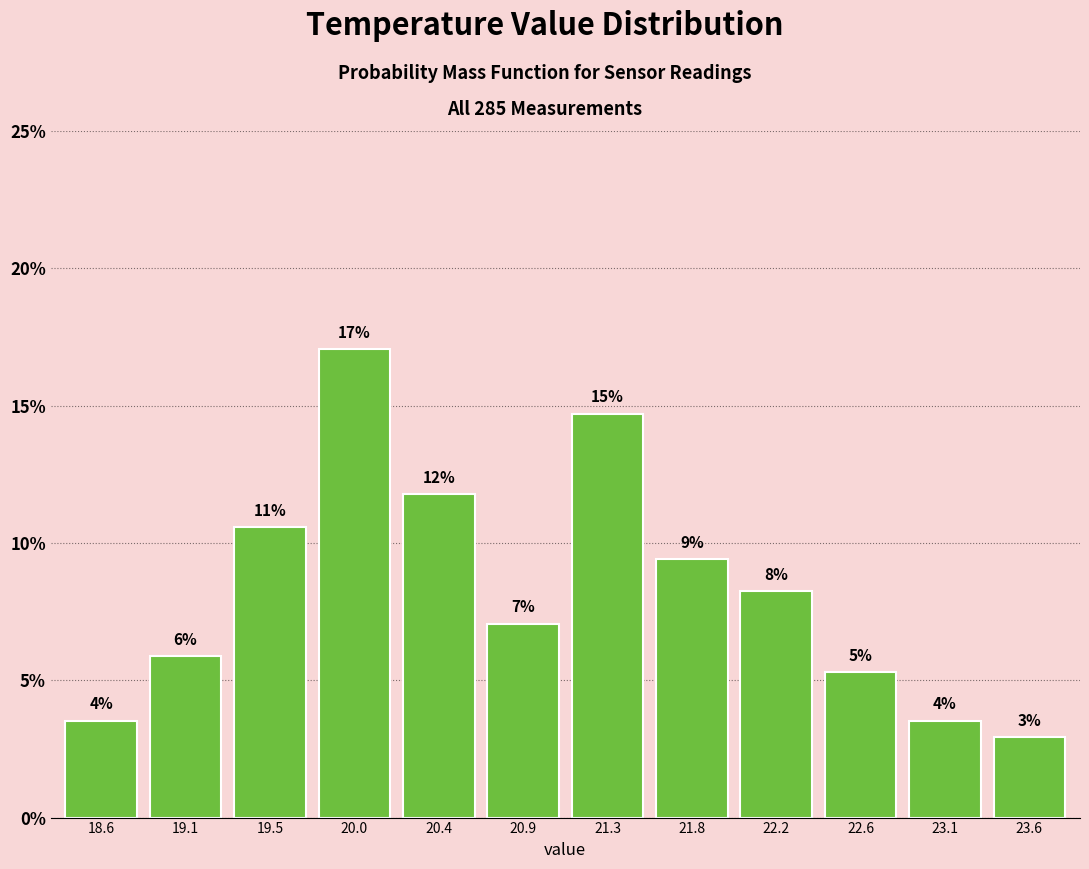

How many bars are there in total?

12